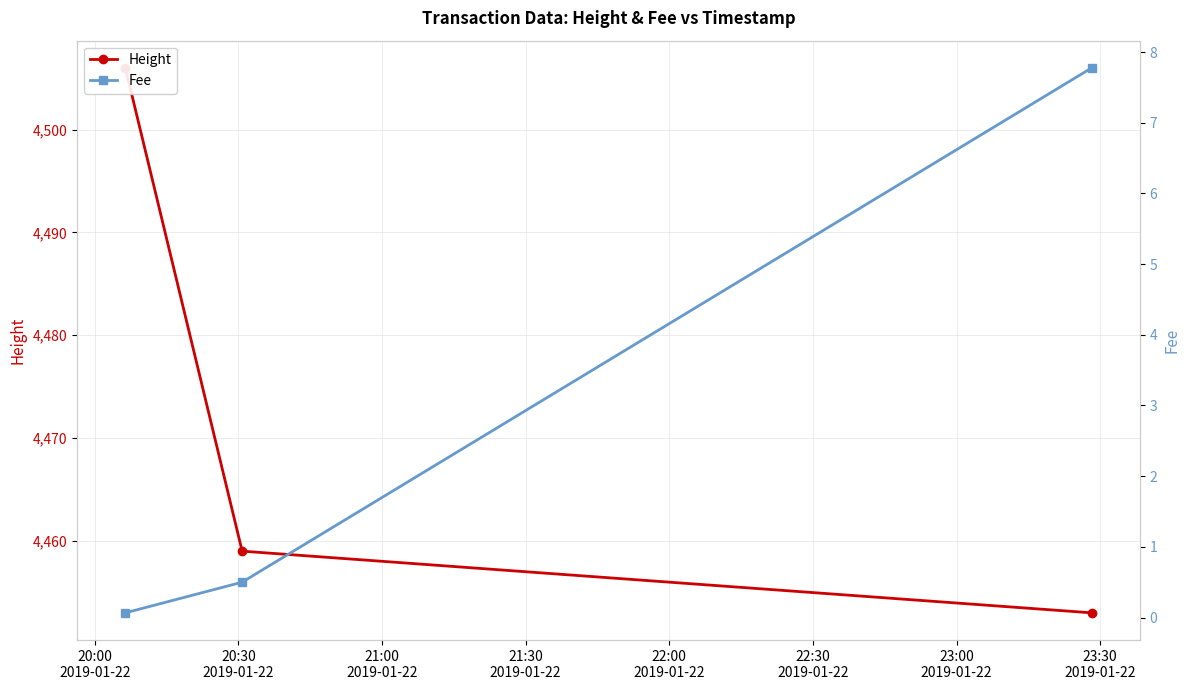

What is the label of the 1st point from the left?

20:00
2019-01-22